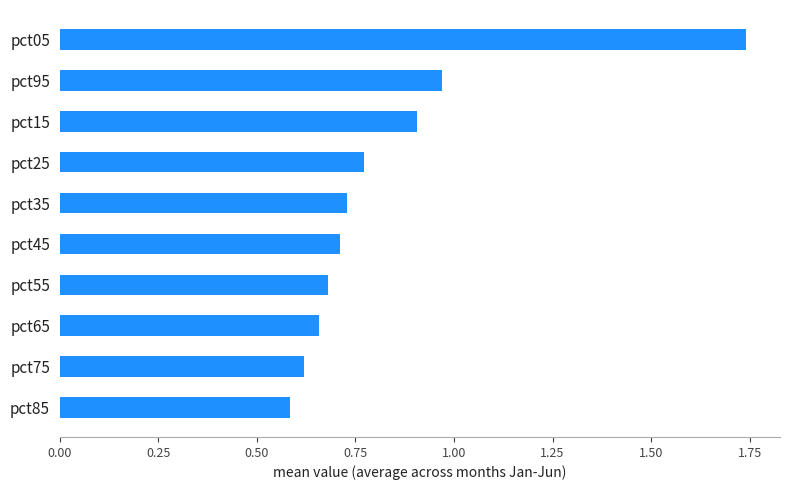

Which label corresponds to the largest value in the chart?

pct05